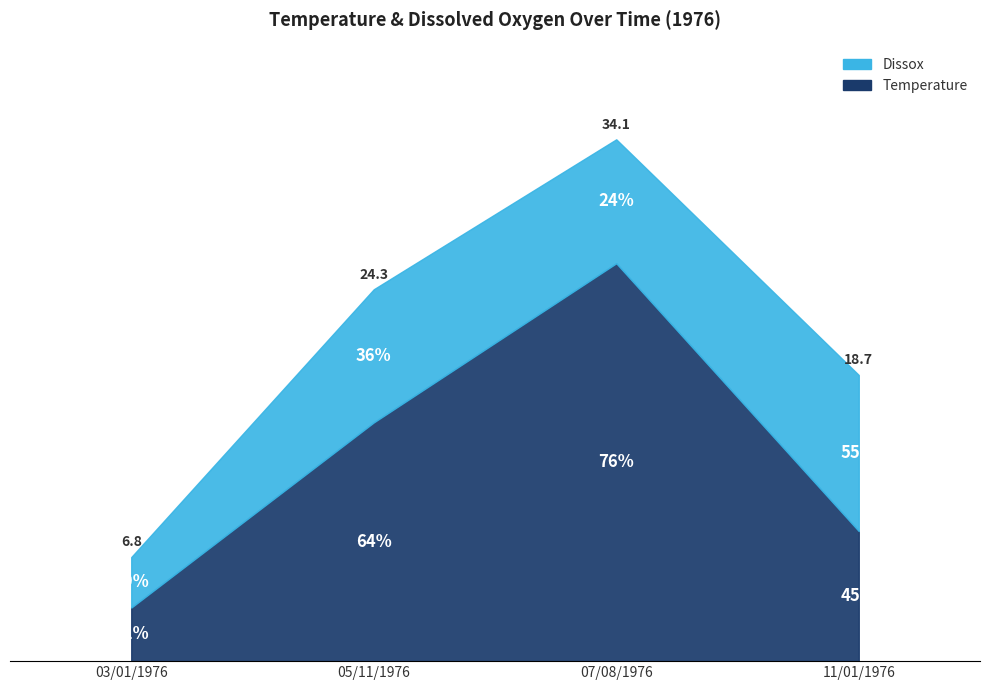

After their last crossing, which series has the higher values: Dissox or Temperature?

Dissox